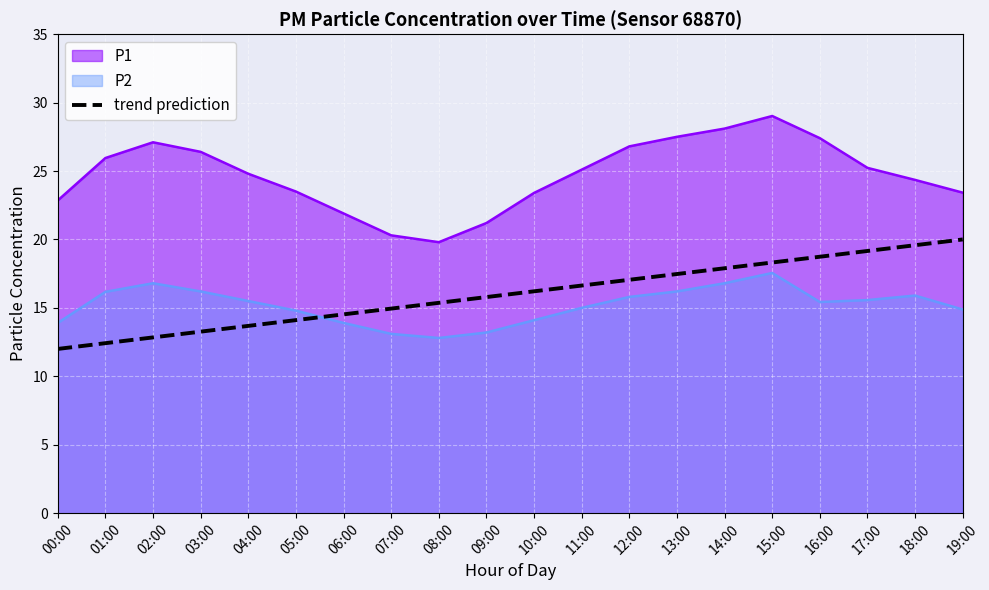

What is the maximum value shown in the chart?

29.0